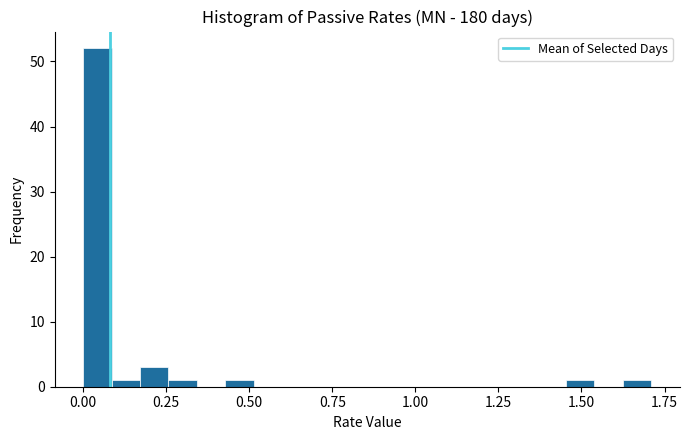

Read against the x-axis, roughly where is the centre of the tallest bar?

0.05